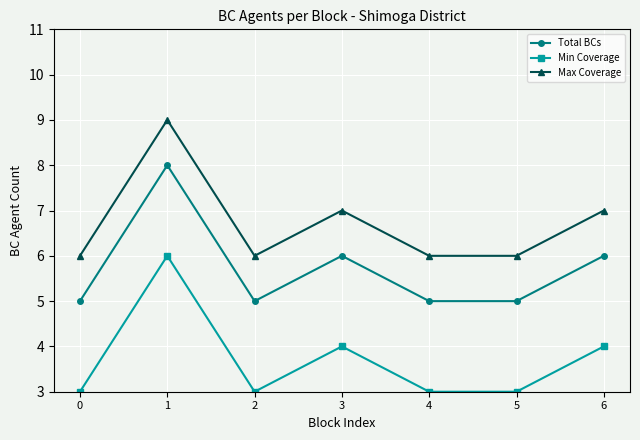

What is the sum of all Max Coverage values?

47